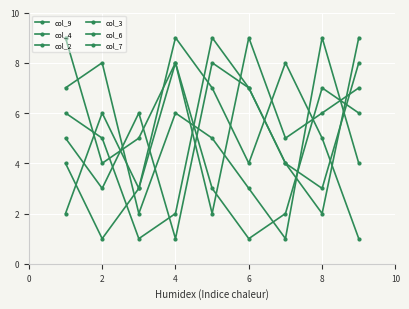

After their last crossing, which series has the higher values: col_7 or col_4?

col_7